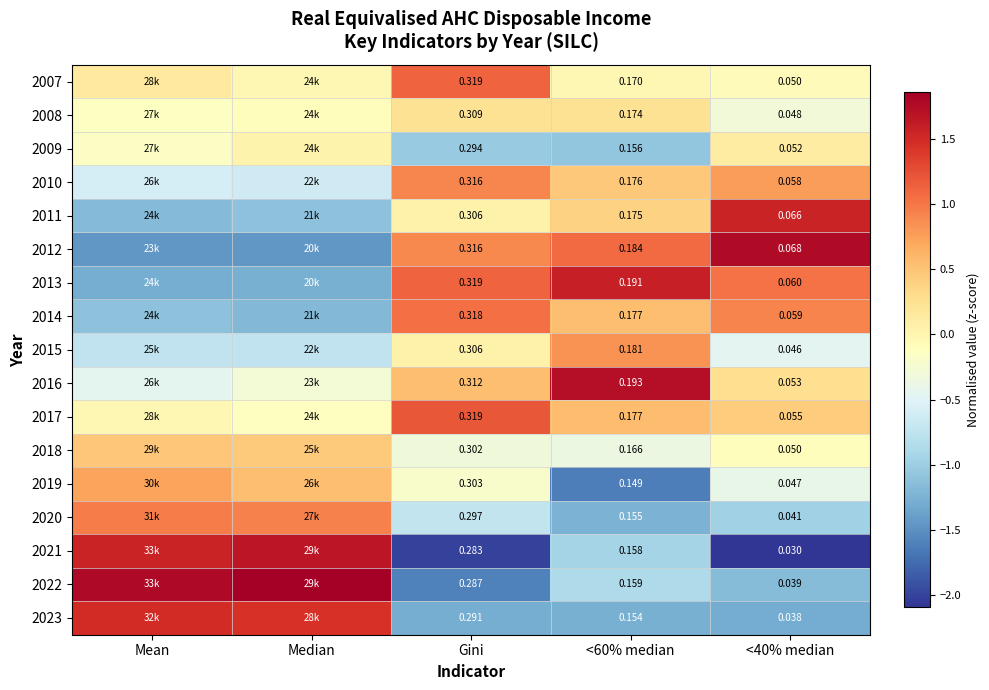

Read the 2021 value at <40% median.

-2.1